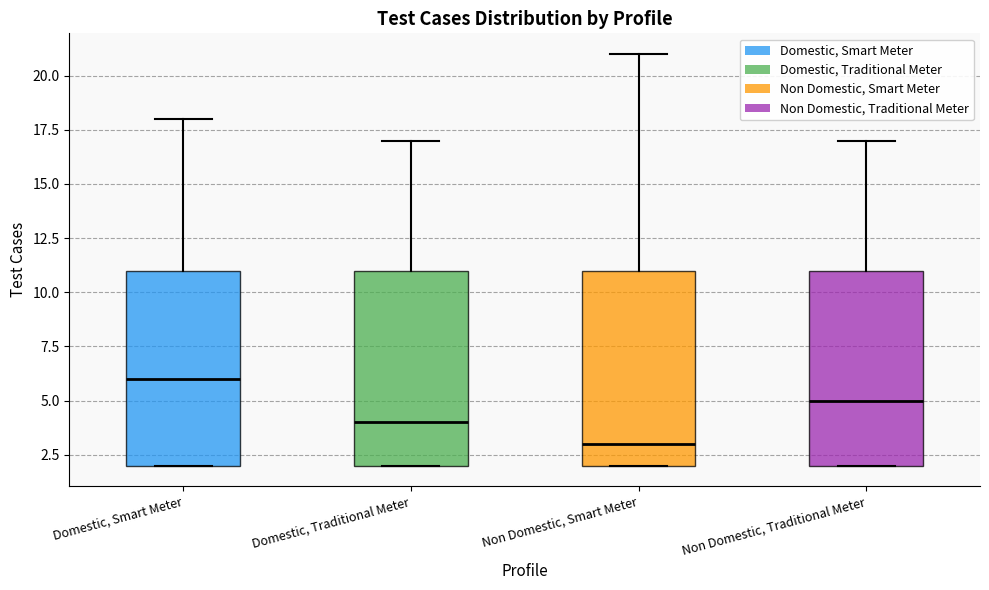

Reading left to right, read every box against the y-axis: the position of its median line, the range the box covers, and the ends of its whiskers. The values are not printed on the chart, so give them approximately, as read against the axis.

Domestic, Smart Meter: median 6, box 2 to 11, whiskers 2 to 18
Domestic, Traditional Meter: median 4, box 2 to 11, whiskers 2 to 17
Non Domestic, Smart Meter: median 3, box 2 to 11, whiskers 2 to 21
Non Domestic, Traditional Meter: median 5, box 2 to 11, whiskers 2 to 17